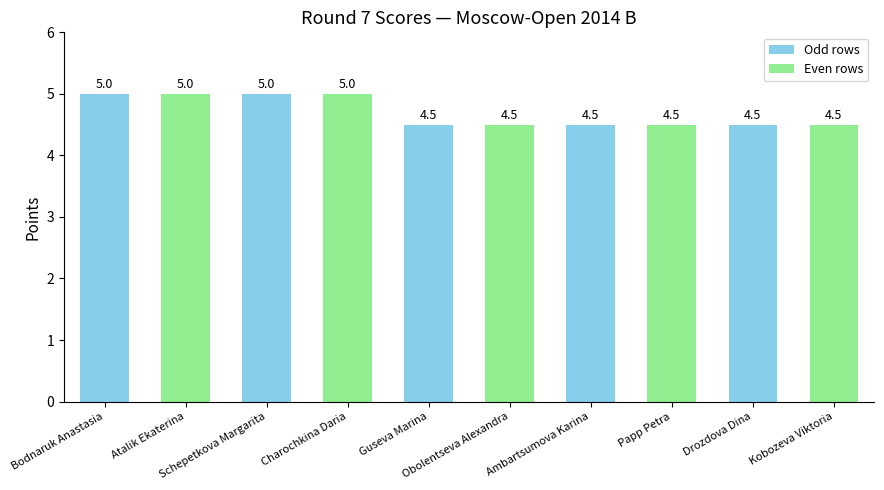

What is the change in value from Schepetkova Margarita to Kobozeva Viktoria?

-0.5